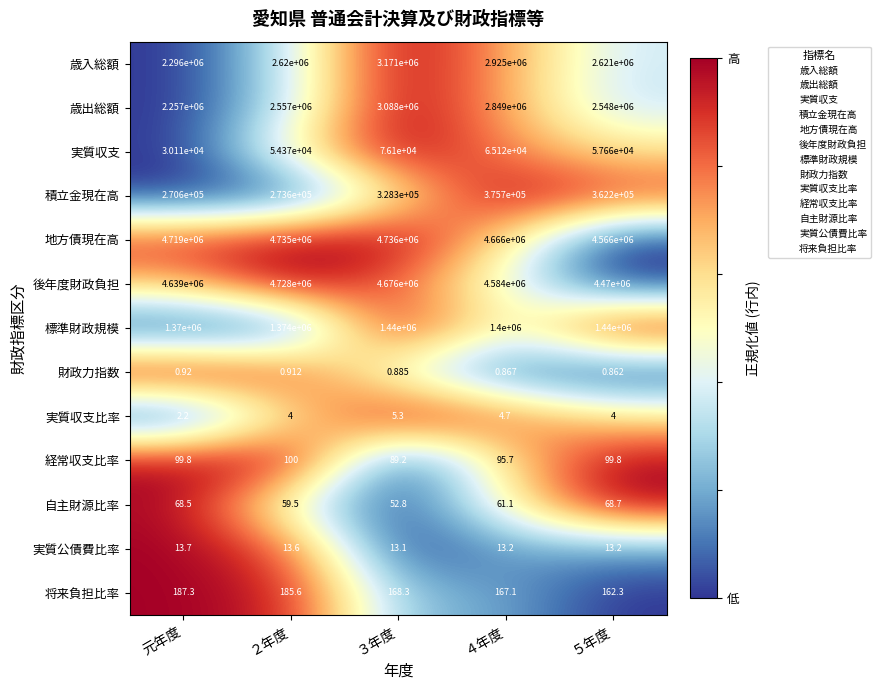

Rank the series by their maximum value, from highest to lowest.

地方債現在高, 後年度財政負担, 歳入総額, 歳出総額, 標準財政規模, 積立金現在高, 実質収支, 将来負担比率, 経常収支比率, 自主財源比率, 実質公債費比率, 実質収支比率, 財政力指数